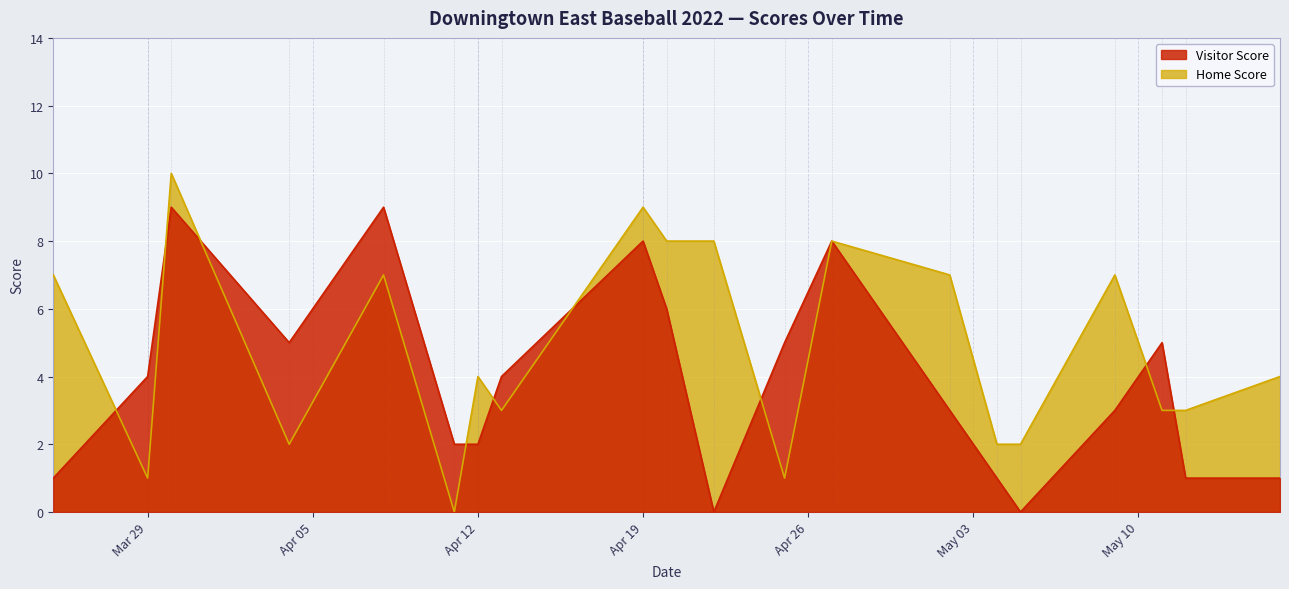

What is the greatest value displayed?

10